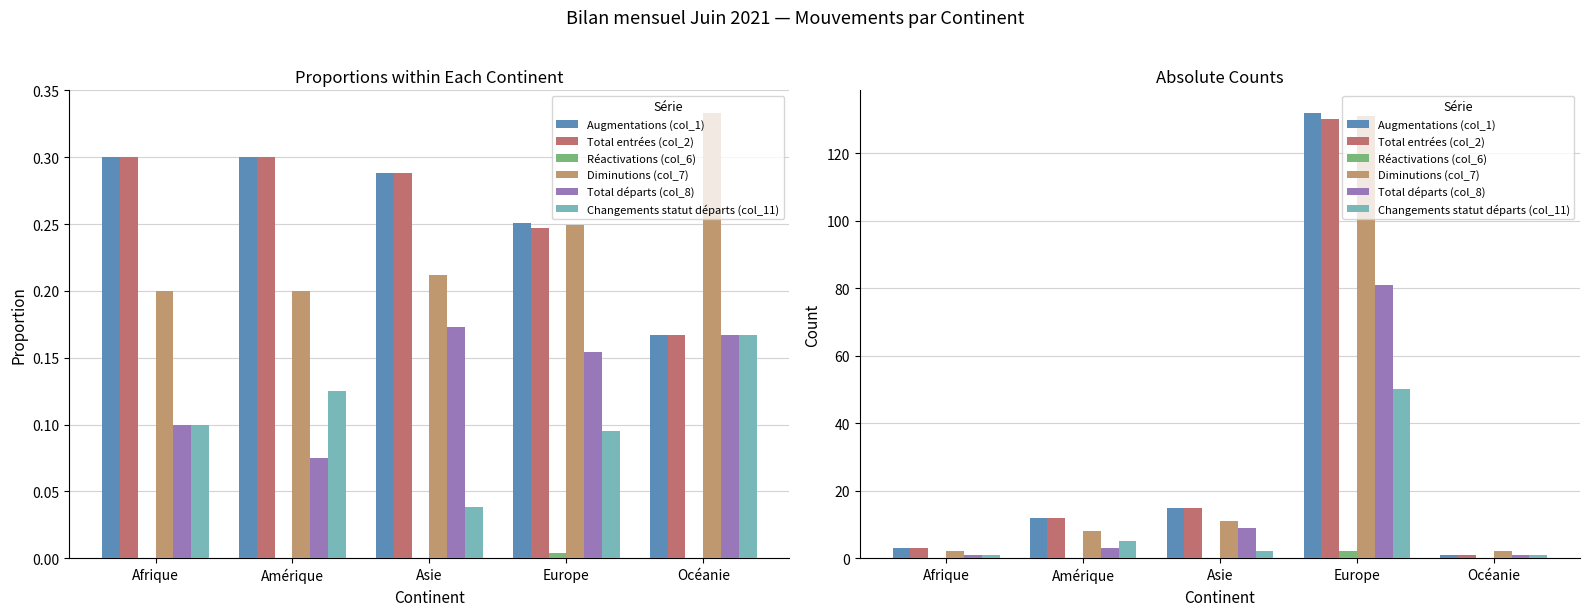

Count the number of data series in this chart.

6